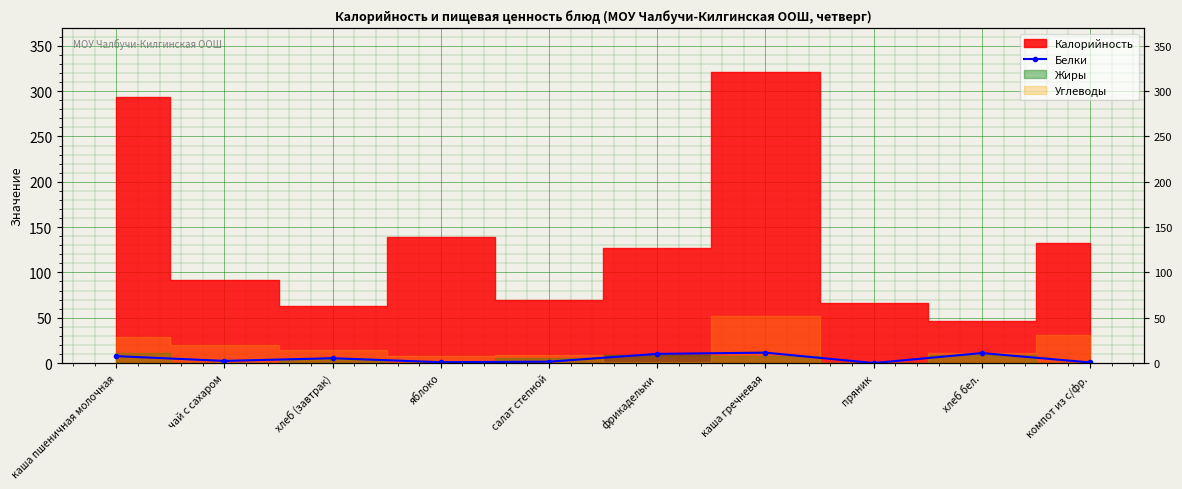

What is the label of the 9th point from the left?

хлеб бел.